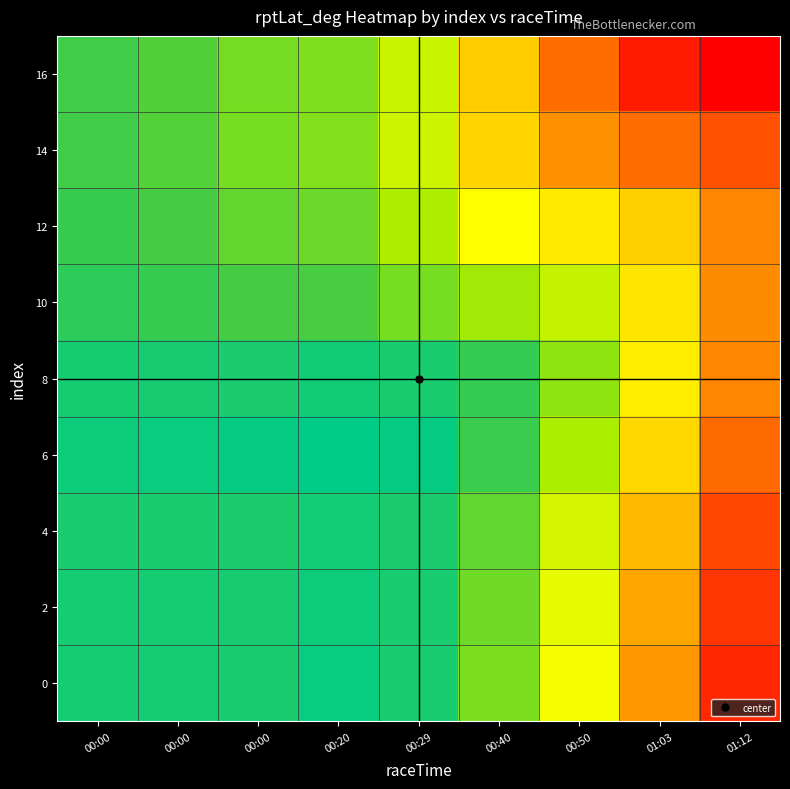

At 01:03, list the series in order from smallest to largest.

16, 14, 0, 2, 4, 12, 6, 10, 8